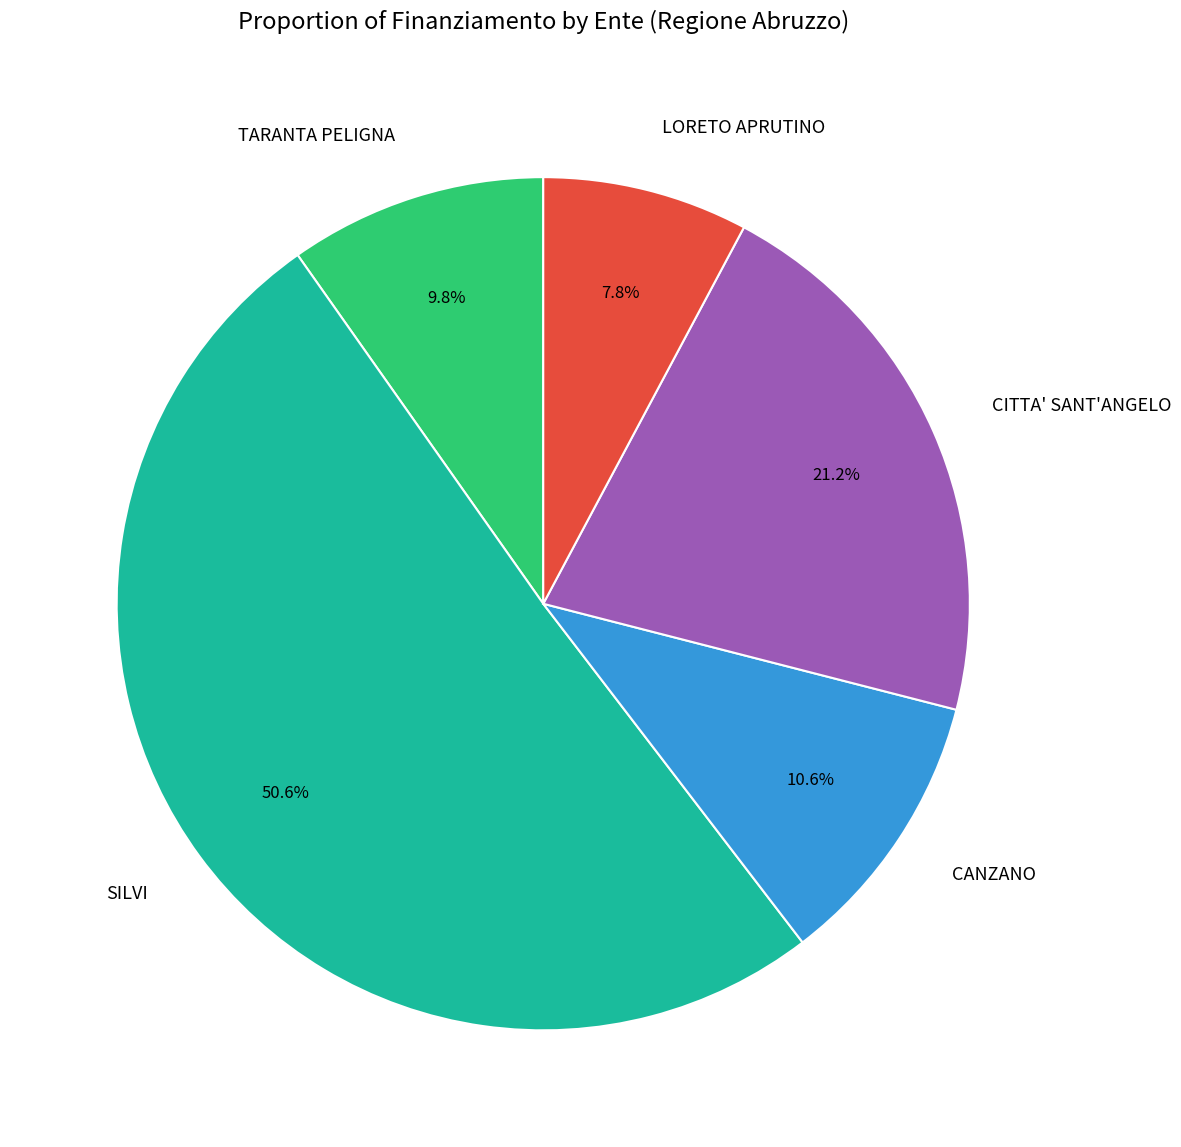

What percentage is the LORETO APRUTINO slice, to the nearest percent?

8%